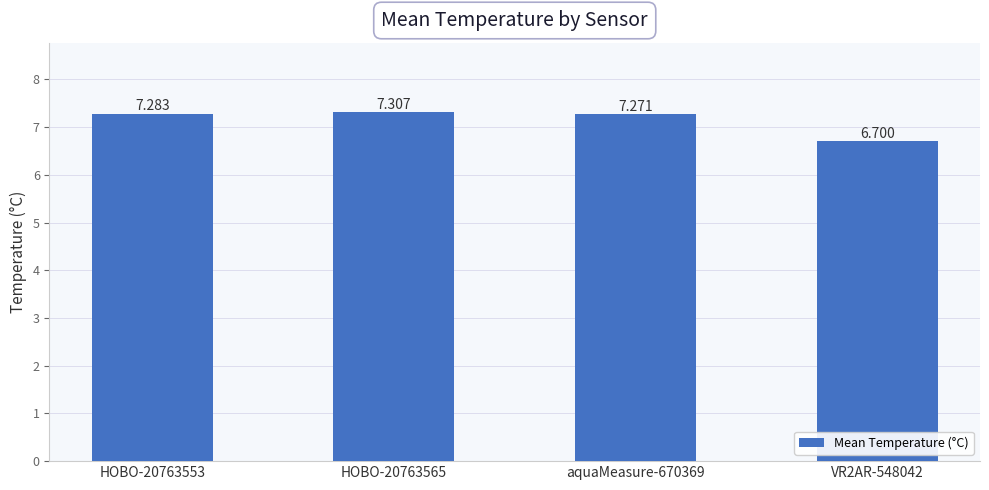

What is the sum of the values at HOBO-20763565 and aquaMeasure-670369?

14.6